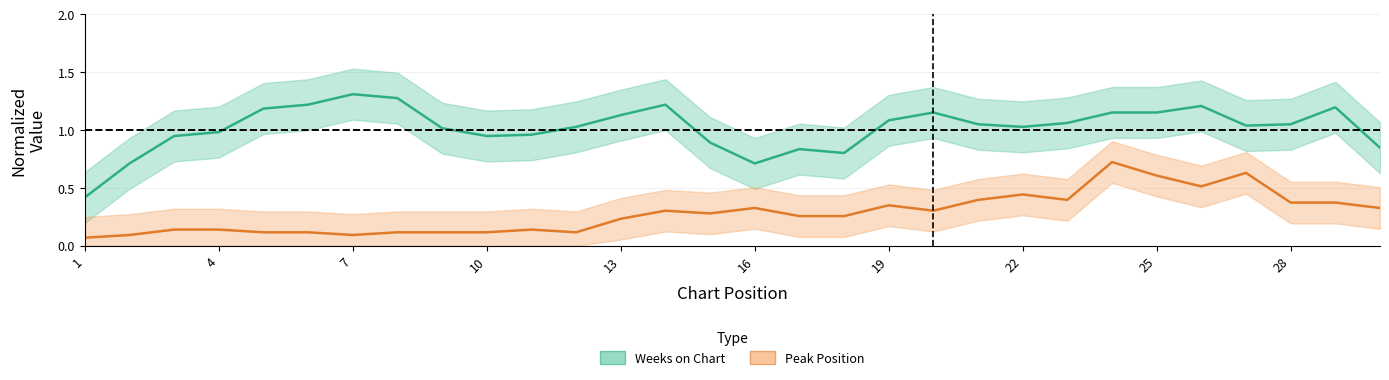

The value of Weeks on Chart at 11 is 0.6. True or false?

False